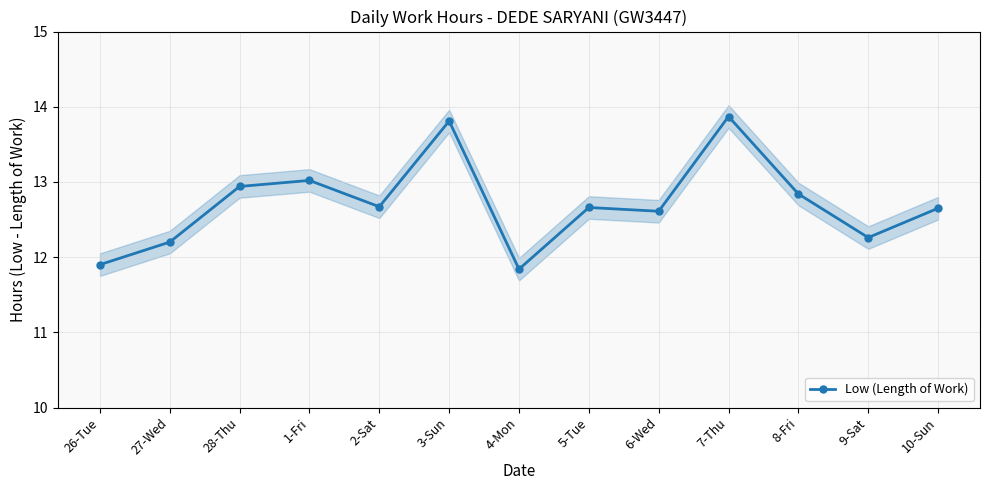

Between 27-Wed and 10-Sun, which is larger?

10-Sun